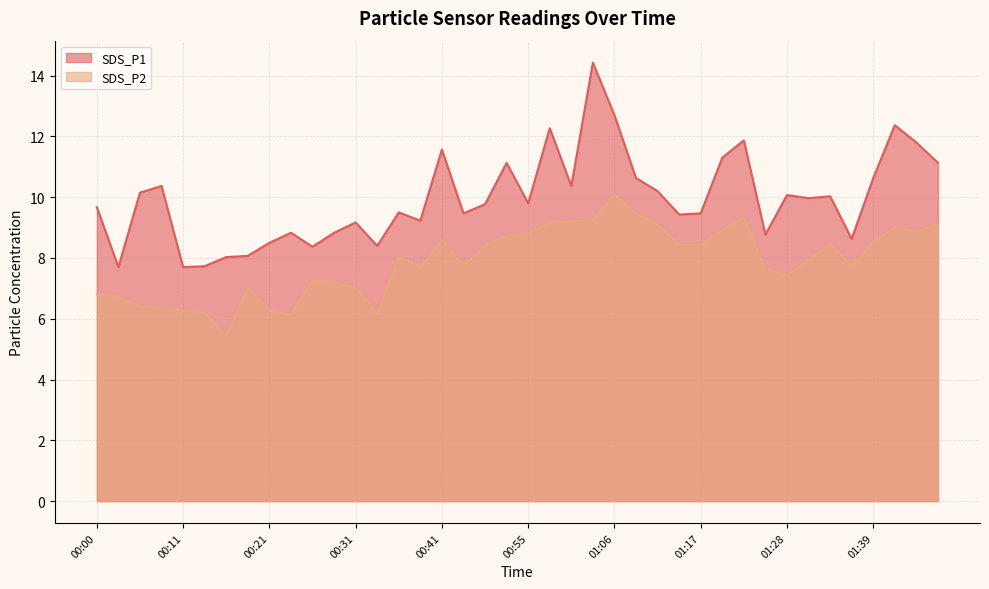

What position from the right is 00:11?

36